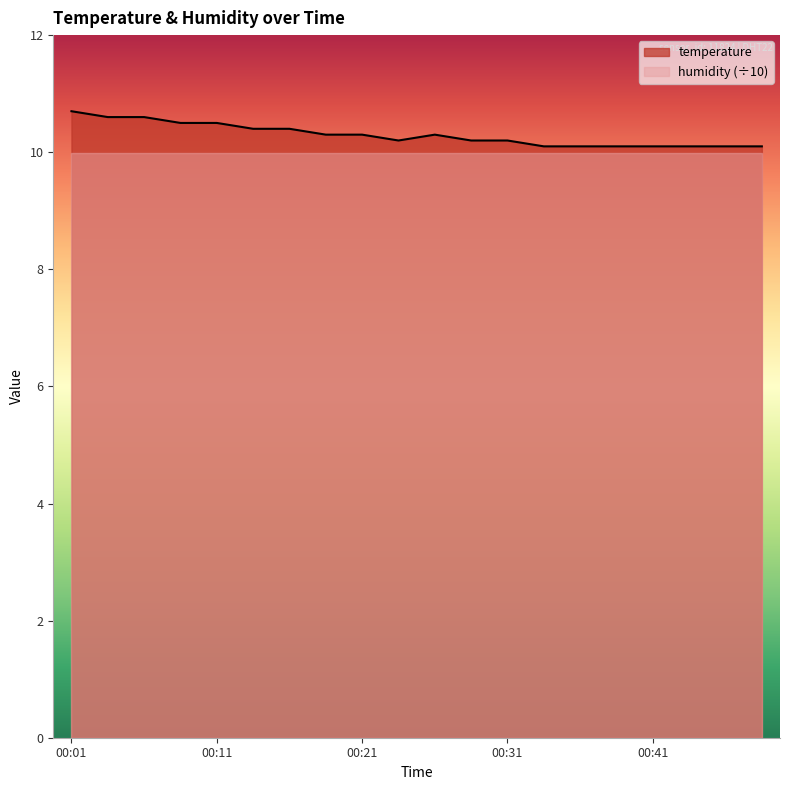

What is the greatest value displayed?

10.7